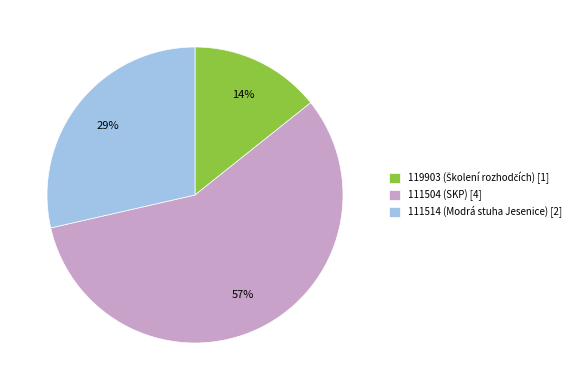

Which has a higher value, 111514 (Modrá stuha Jesenice) [2] or 111504 (SKP) [4]?

111504 (SKP) [4]